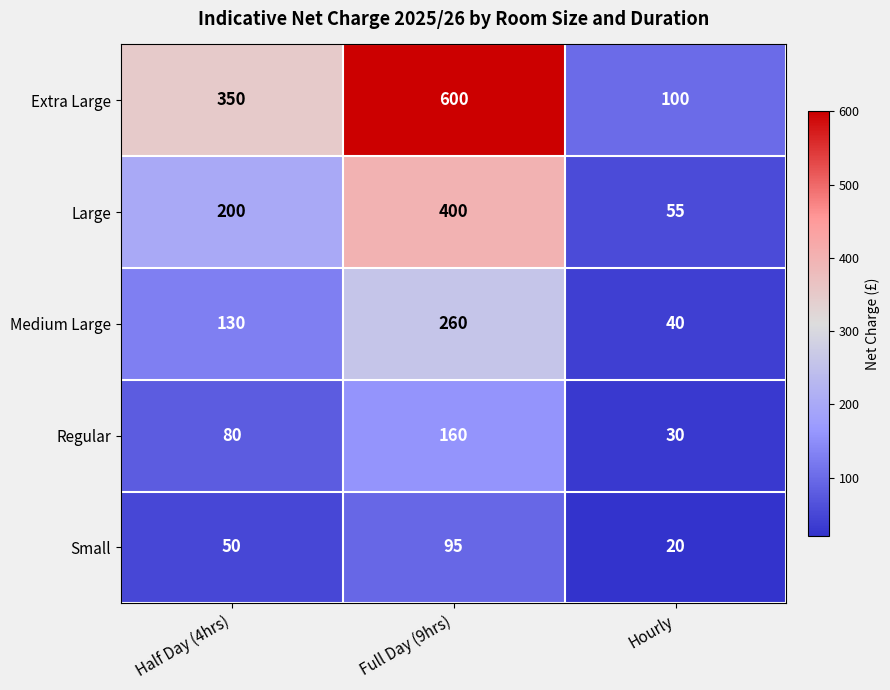

Reading left to right, list all the values displayed in this chart.

Extra Large: 350	600	100
Large: 200	400	55
Medium Large: 130	260	40
Regular: 80	160	30
Small: 50	95	20